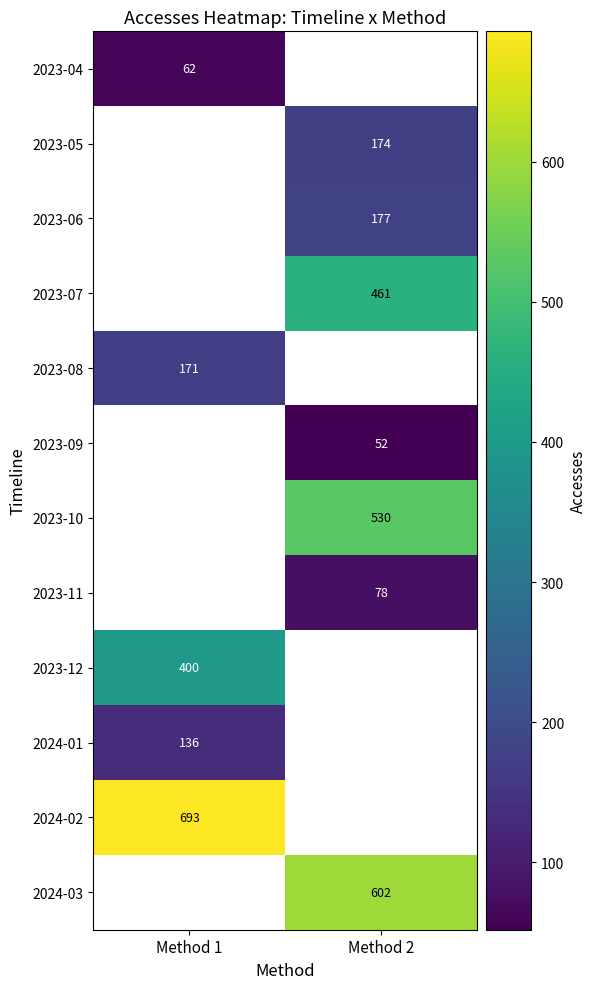

The 2024-02 series shows 693 at Method 1. True or false?

True